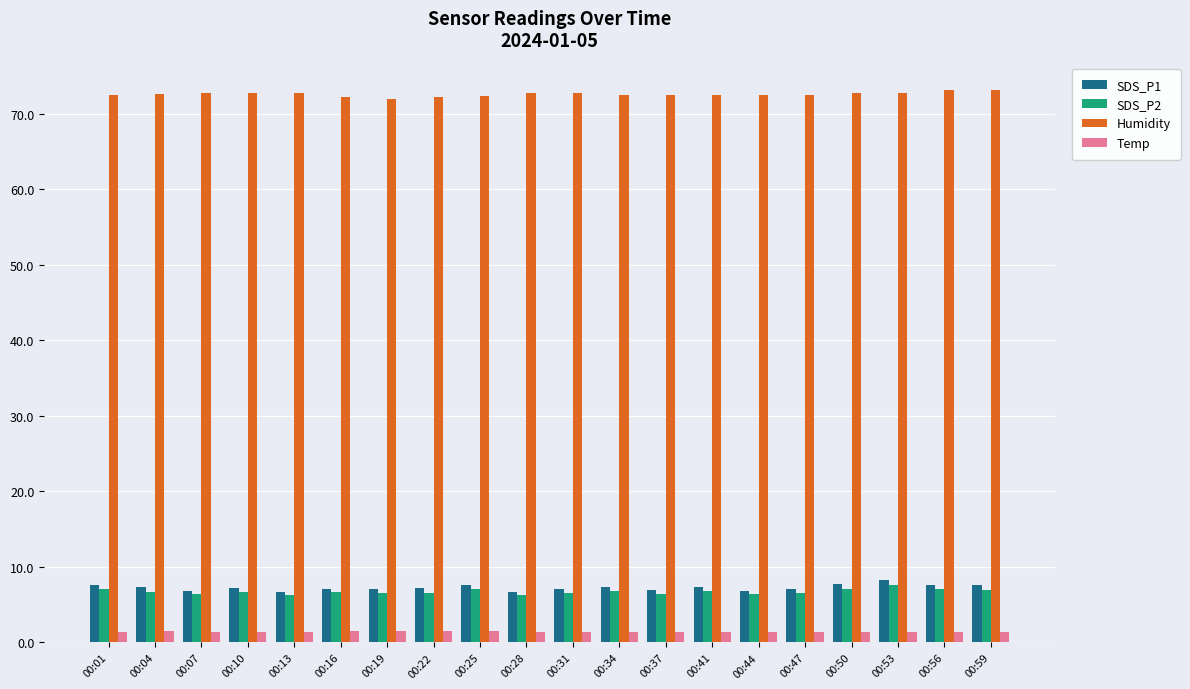

What is the sum of all SDS_P2 values?

134.6